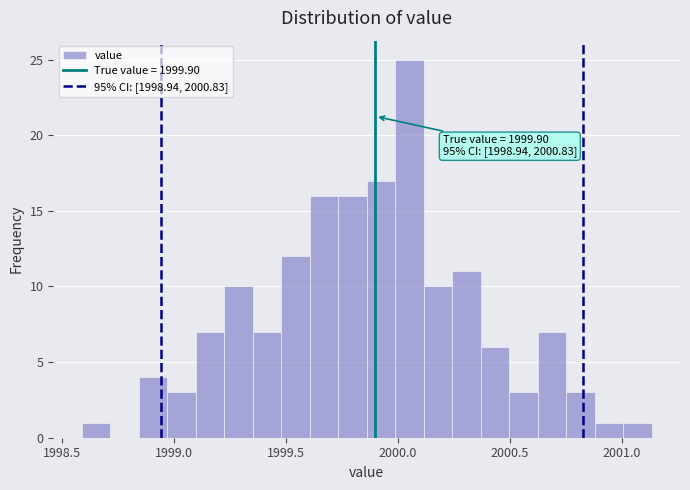

Around what value on the x-axis is the tallest bar? Give the approximate position of its centre, as read against the axis.

2000.05